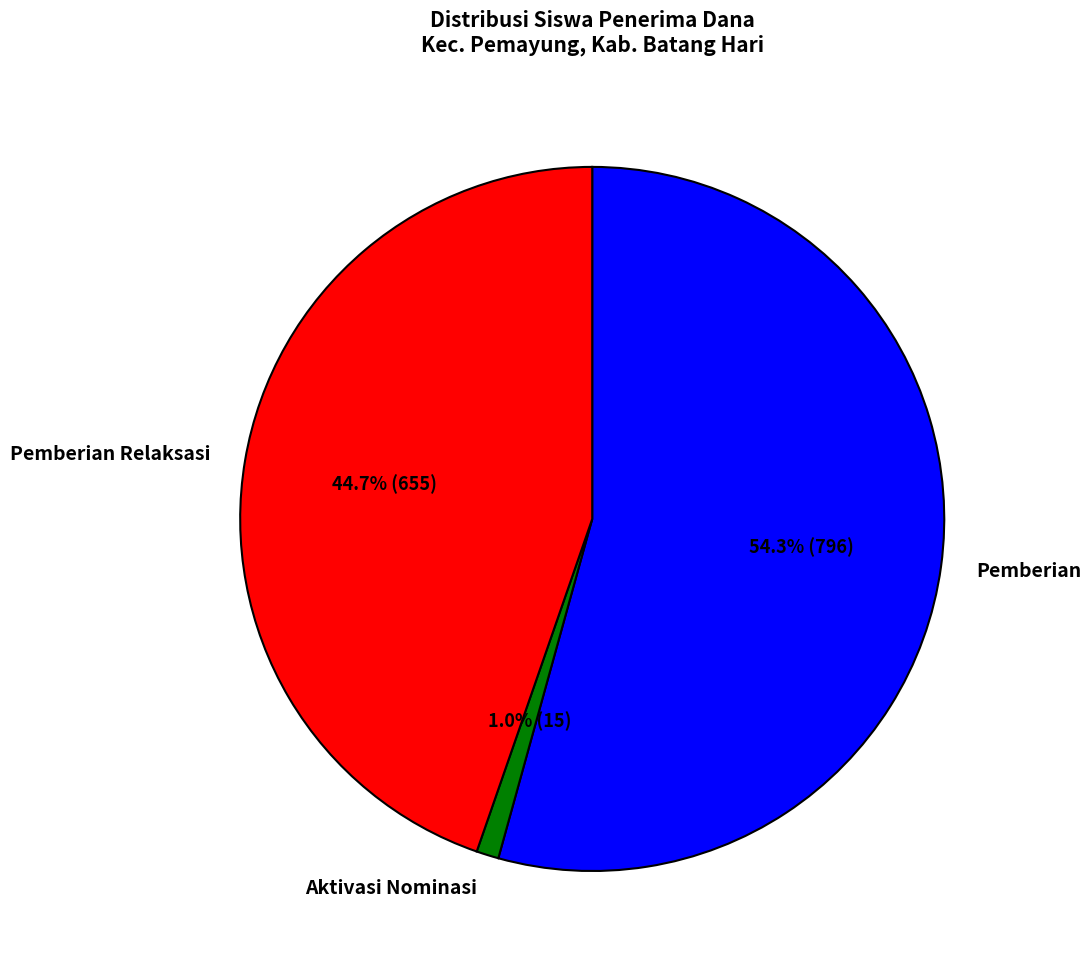

How much of the chart is everything except Pemberian Relaksasi?

55.3%